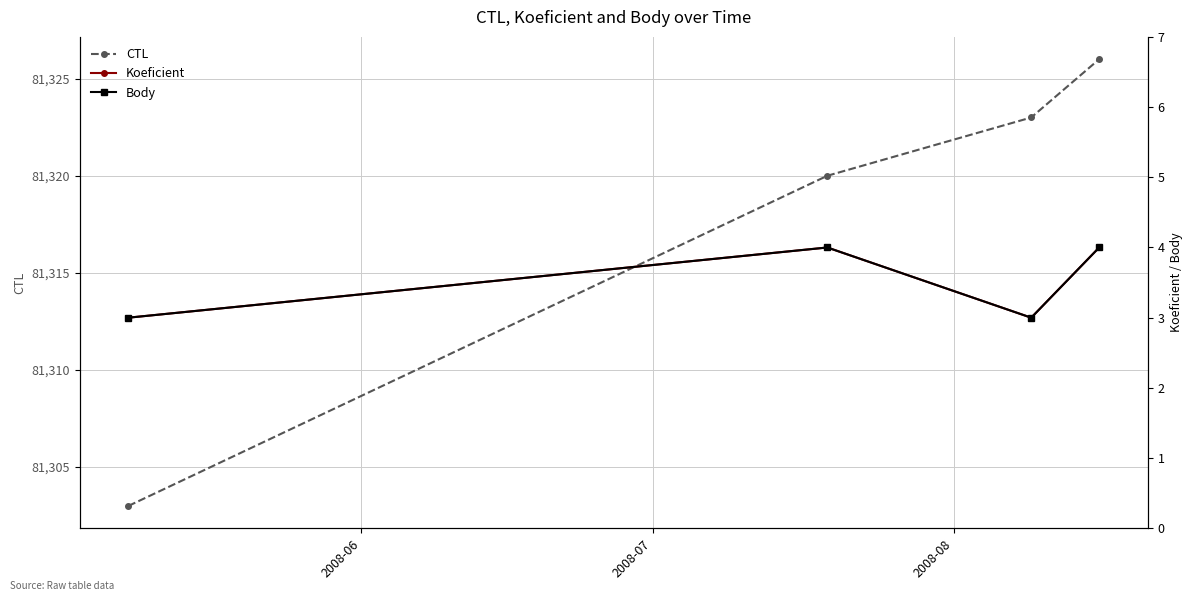

What is the smallest value displayed?

3